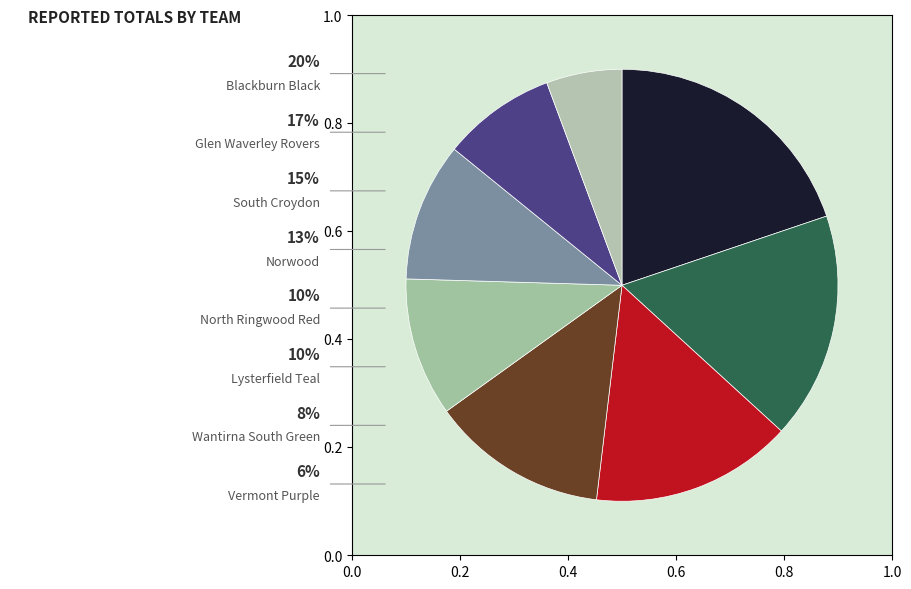

To the nearest percent, what is the difference between the largest and smallest slice percentages?

14%